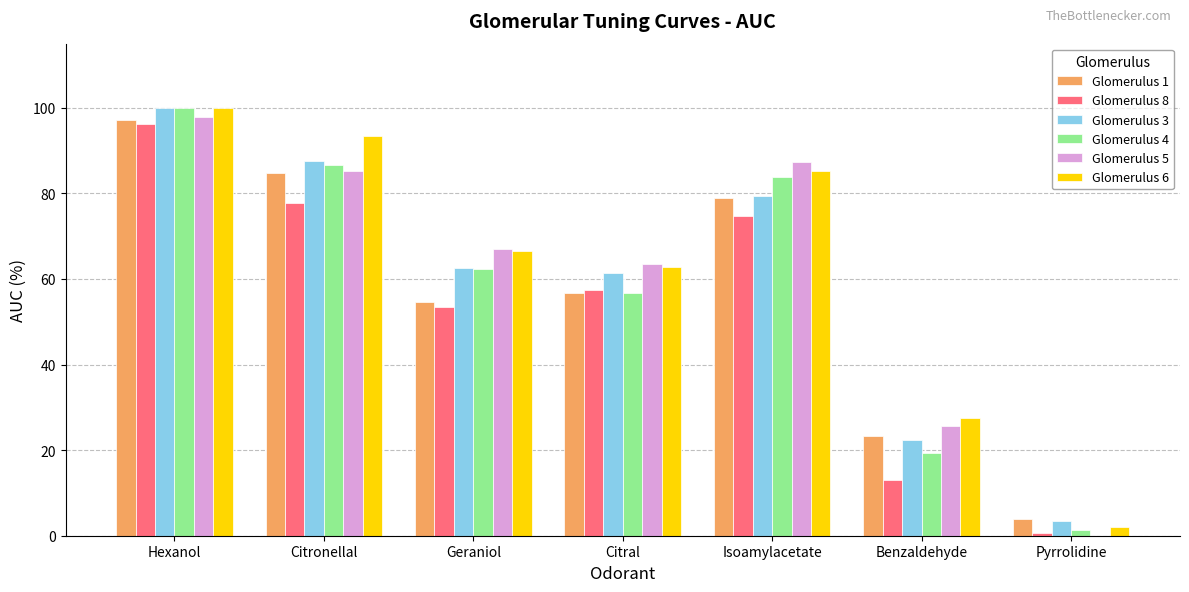

Reading left to right, what are all the values shown in this chart?

Glomerulus 1: 97.1	84.8	54.7	56.8	79.0	23.3	3.9
Glomerulus 8: 96.3	77.9	53.4	57.5	74.7	13.0	0.7
Glomerulus 3: 100.0	87.5	62.5	61.3	79.4	22.3	3.4
Glomerulus 4: 100.0	86.6	62.4	56.7	83.9	19.4	1.3
Glomerulus 5: 97.8	85.4	67.0	63.4	87.4	25.7	0.0
Glomerulus 6: 100.0	93.3	66.6	62.9	85.1	27.6	2.0